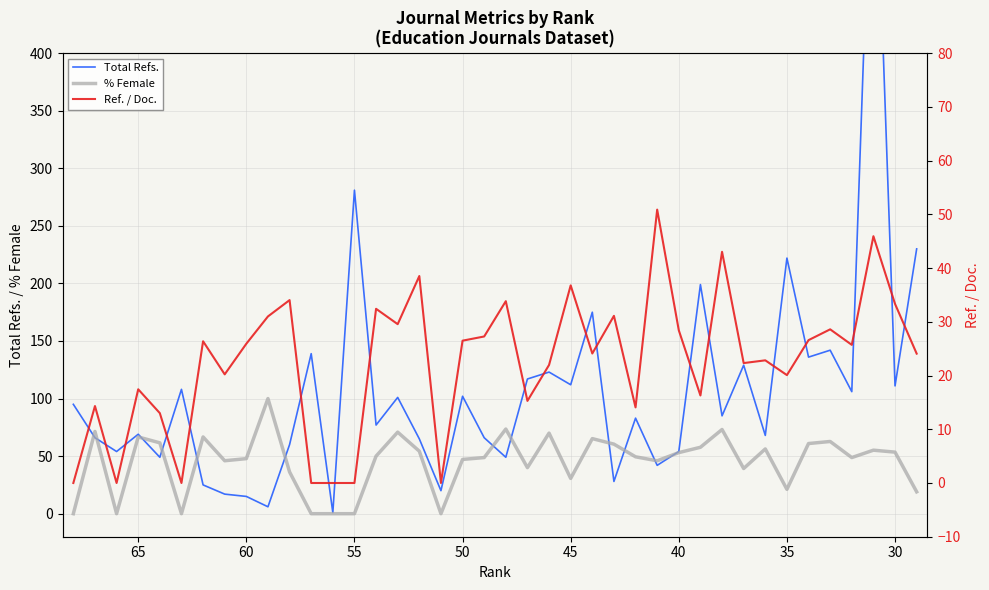

How many values in the % Female series are below 50?

20